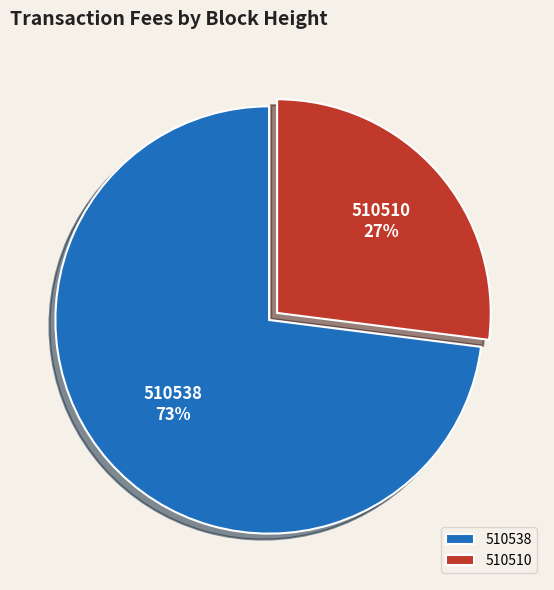

Which has a higher value, 510538 or 510510?

510538